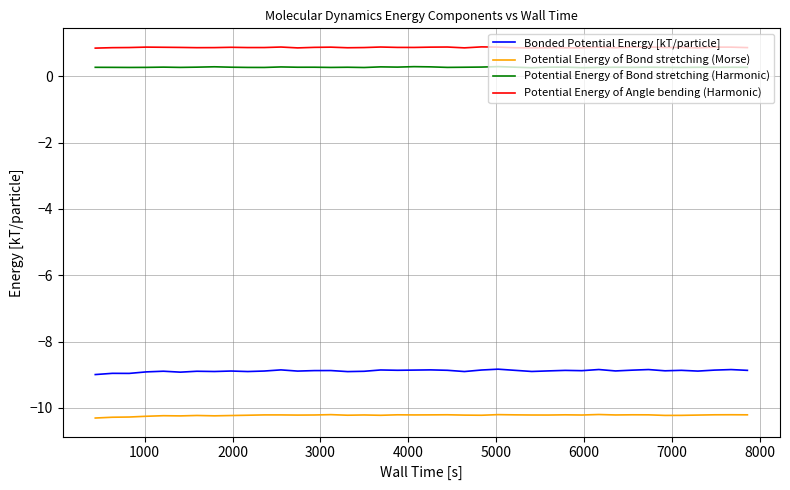

Which series has the largest range (max minus min)?

Bonded Potential Energy [kT/particle]